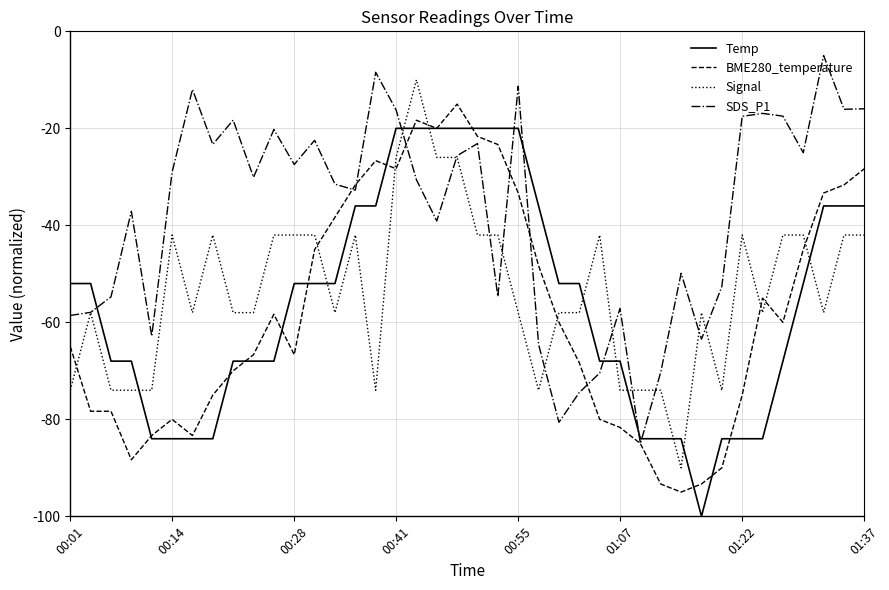

What is the maximum value for BME280_temperature?

-15.0